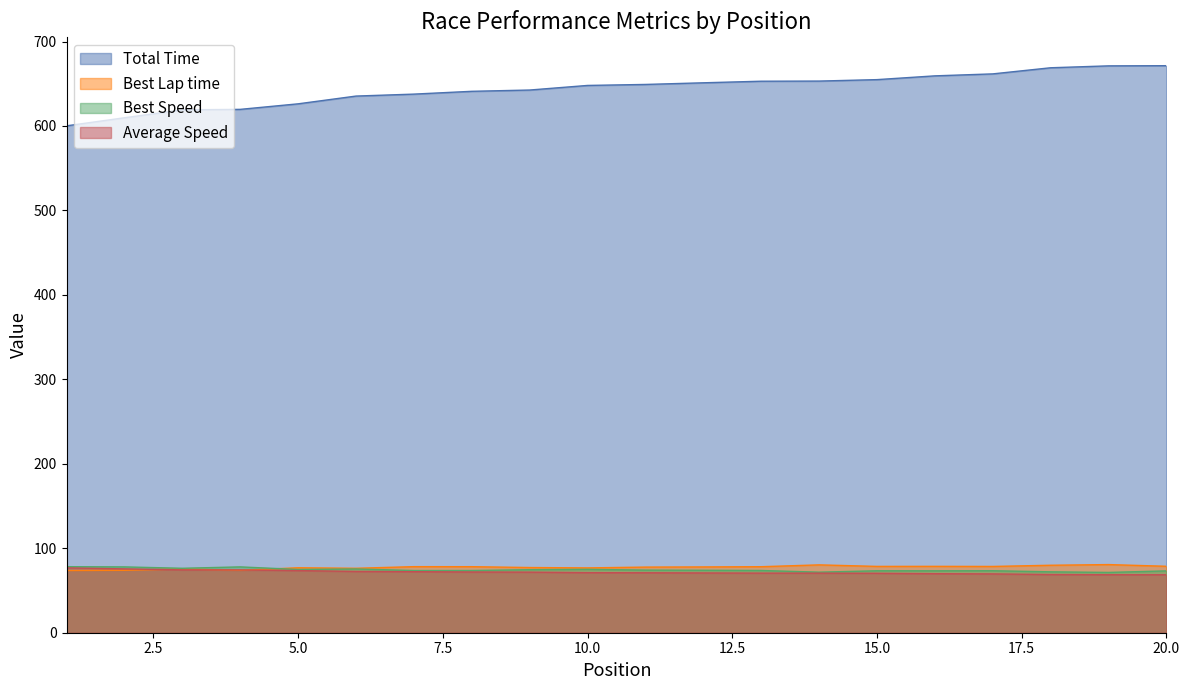

Which series changed the most between 2 and 12?

Total Time